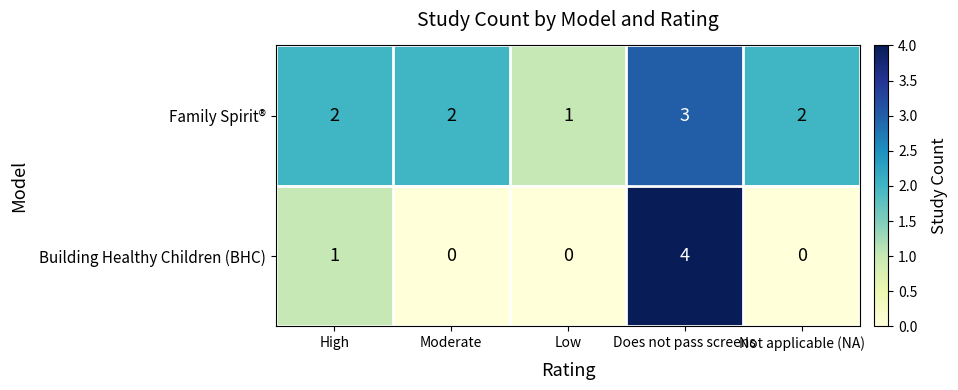

At which label is Building Healthy Children (BHC) closest to 2?

High